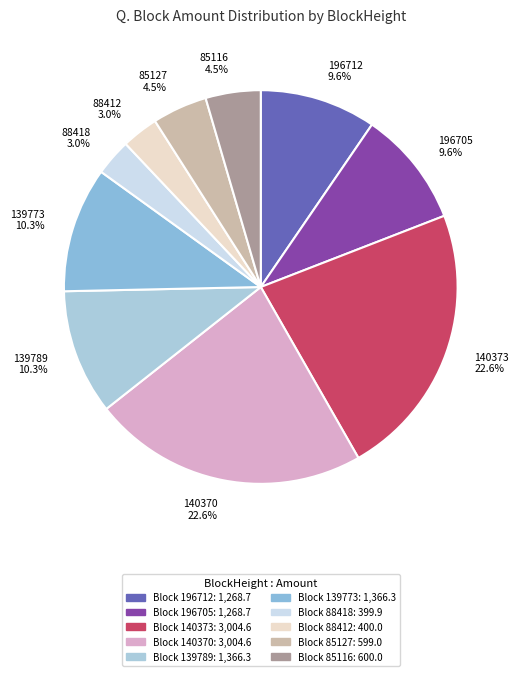

What is the ratio of the value at 196705 9.6% to the value at 88412 3.0%?

3.2